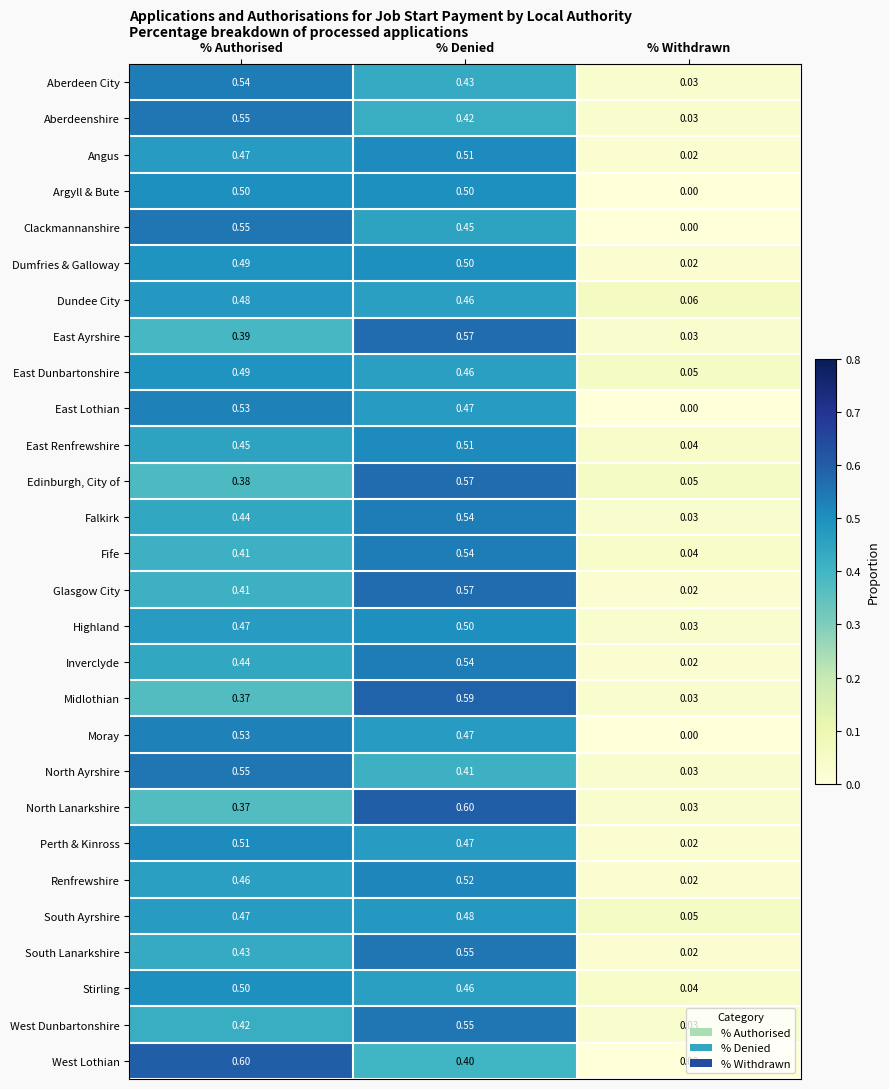

At which category does the chart reach its minimum across all series?

% Withdrawn